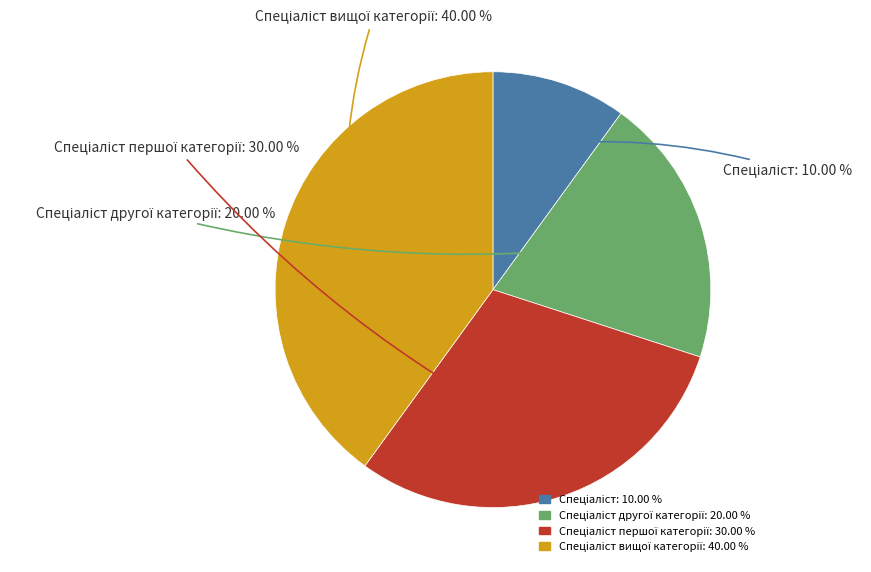

How many segments does this pie chart have?

4